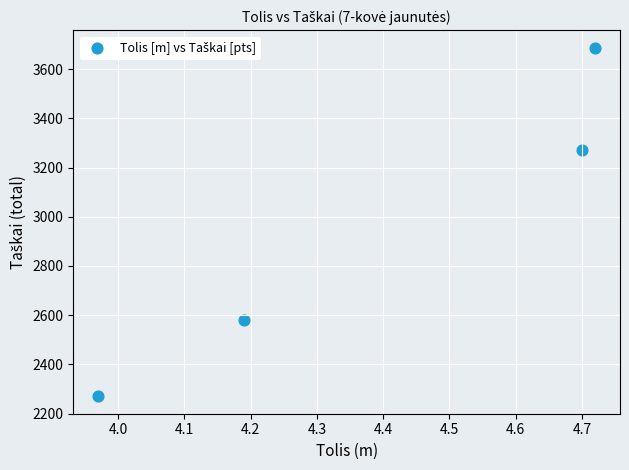

What is the range of Y values (max minus min)?

1417